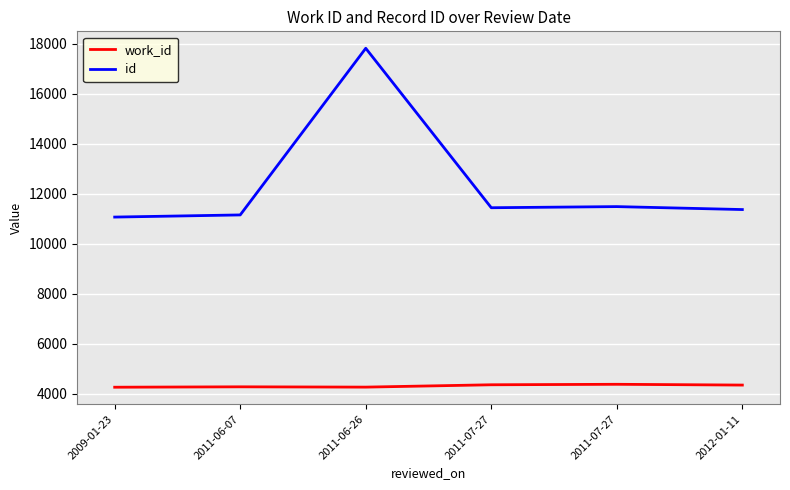

What is the difference between the highest and lowest values at 2011-06-07?

6880